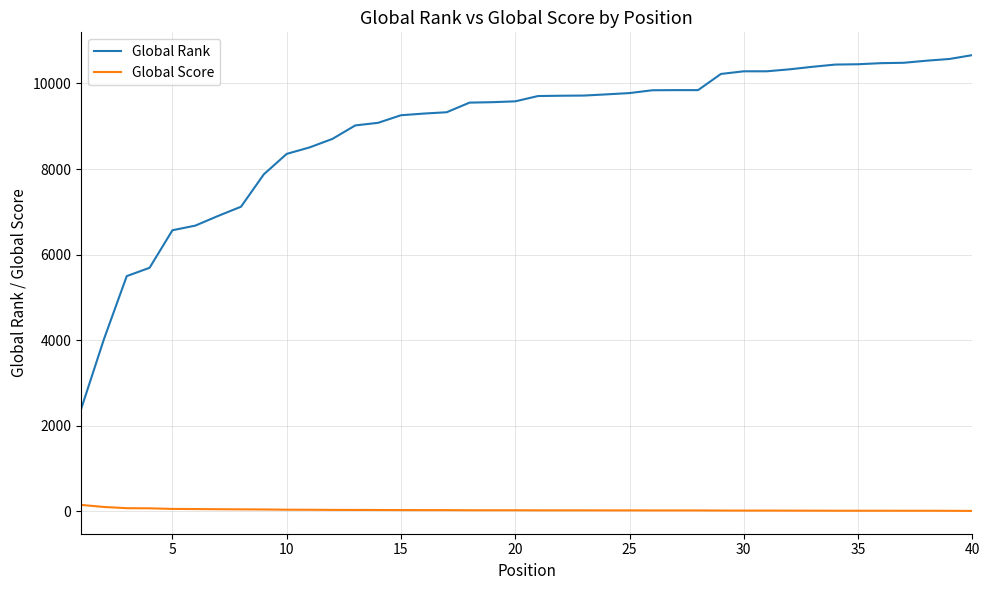

What is the difference between the maximum and minimum values in the Global Rank series?

8278